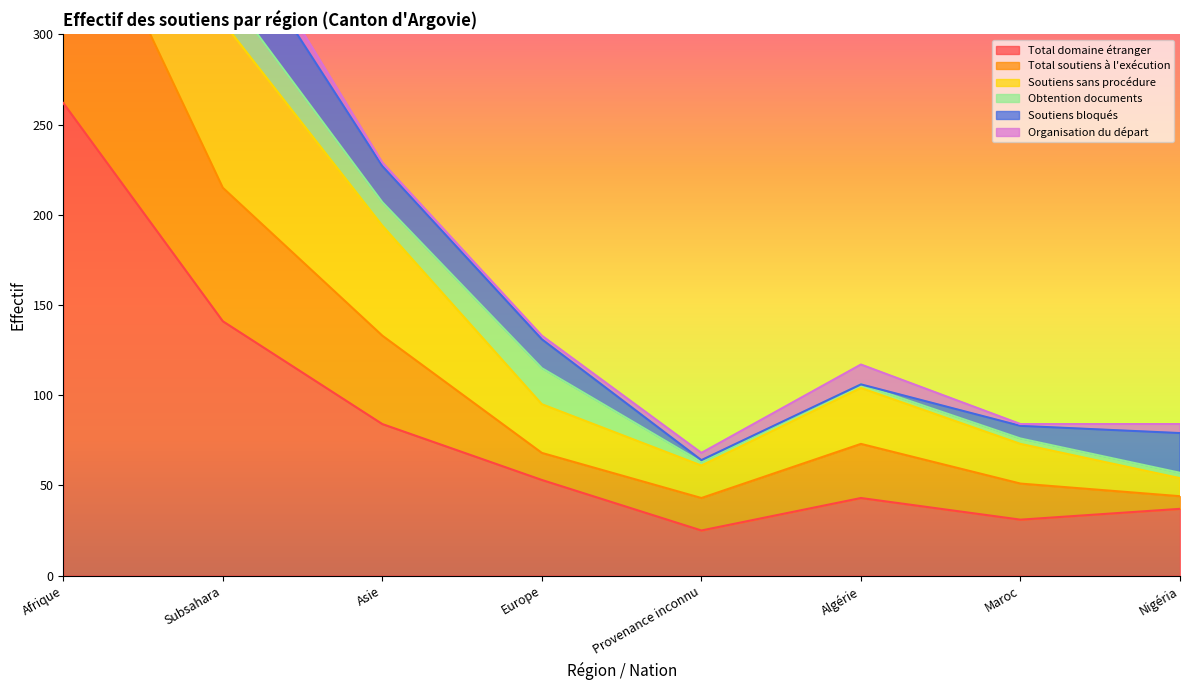

At which label does Total domaine étranger reach its minimum?

Provenance inconnu